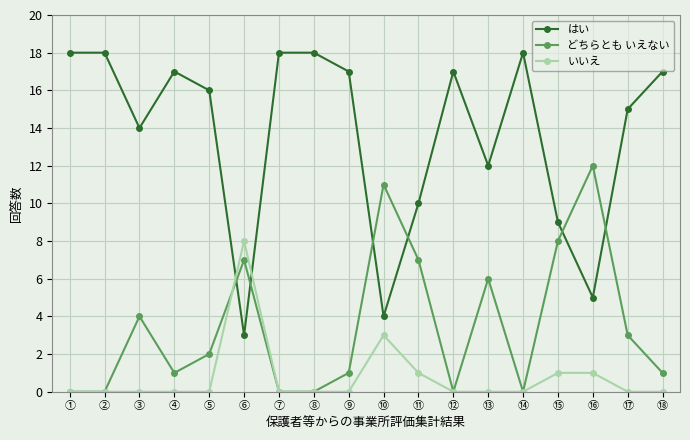

What are all the series names shown in the legend?

はい, どちらとも いえない, いいえ